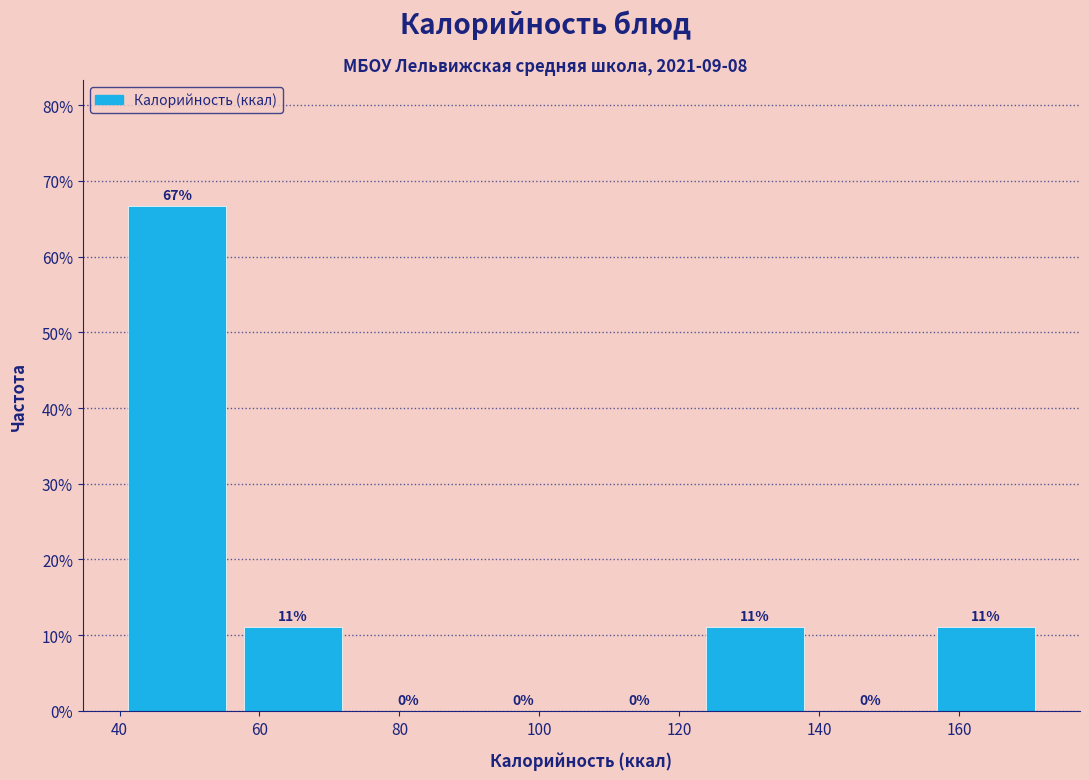

Which range on the x-axis has the tallest bar?

40.0 to 56.5